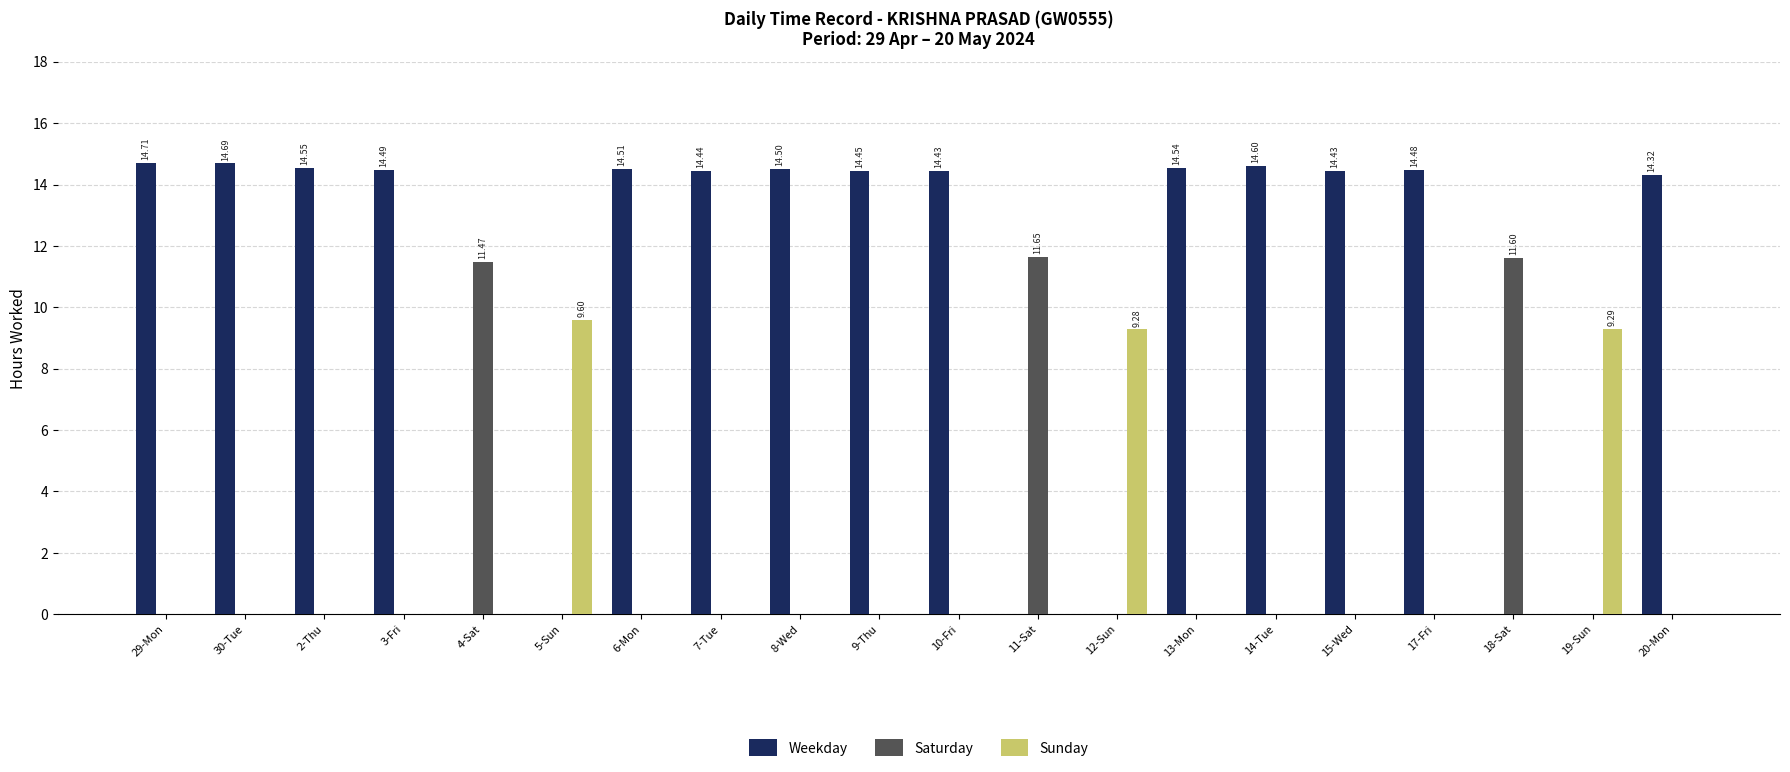

What are all the series names shown in the legend?

Weekday, Saturday, Sunday